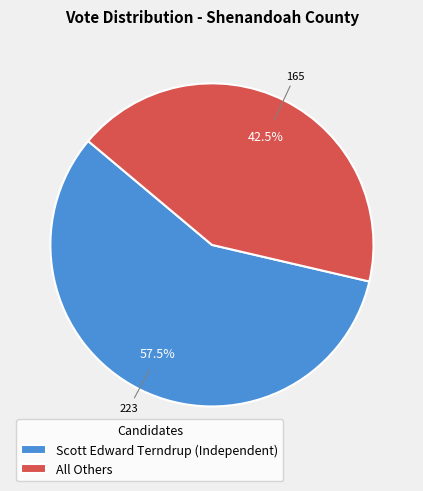

What percentage is NOT represented by Scott Edward Terndrup (Independent)?

42.5%